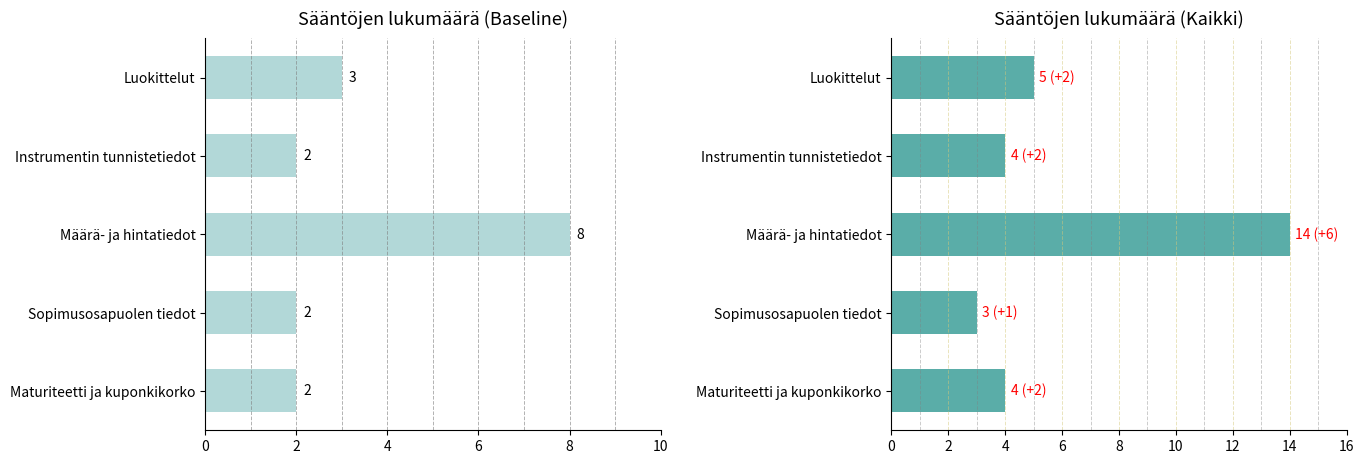

How many distinct data groups are displayed?

2